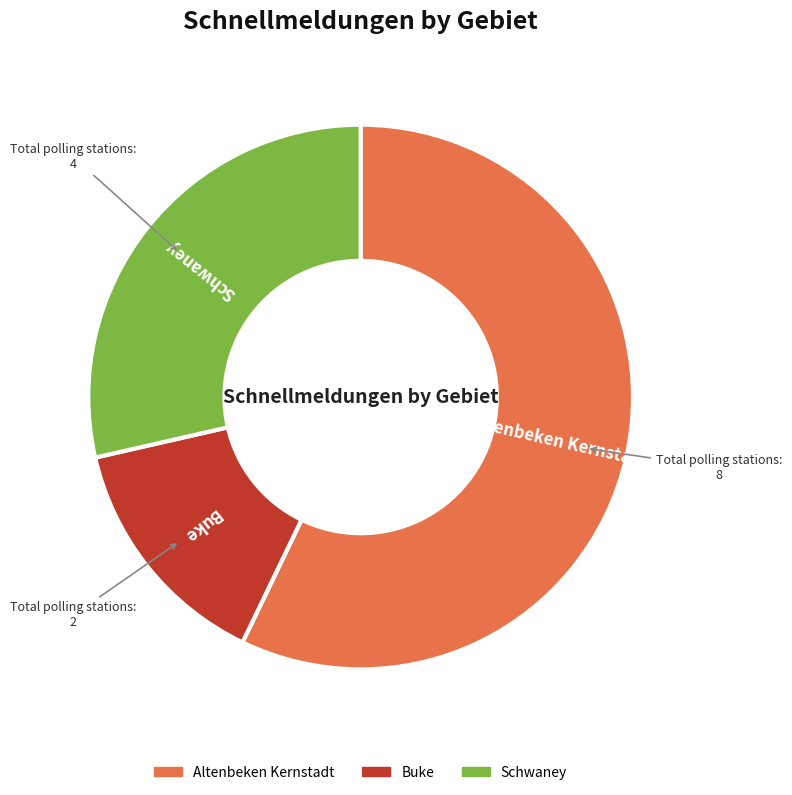

Rank the categories by value from lowest to highest.

Buke, Schwaney, Altenbeken Kernstadt